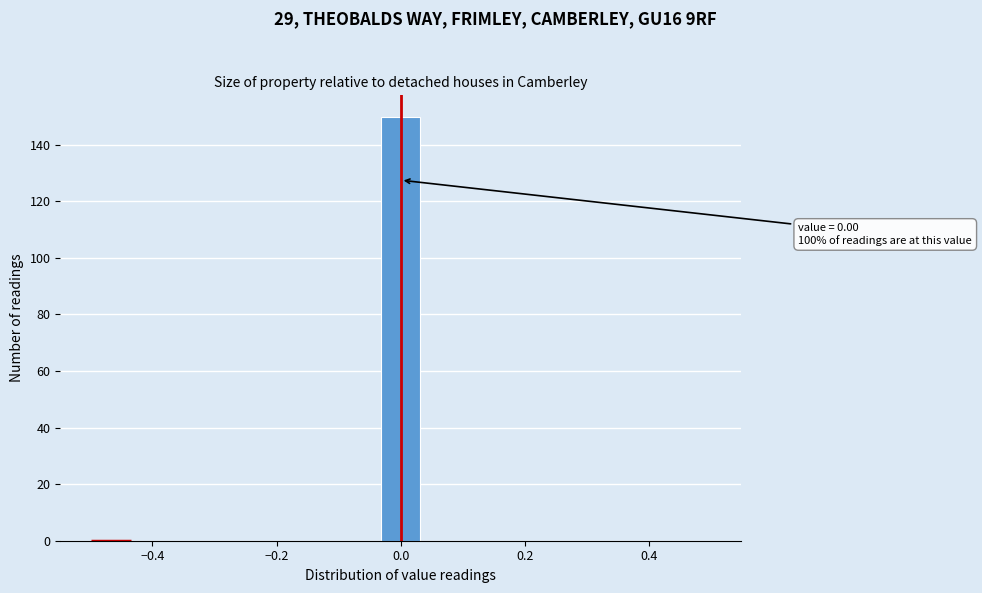

Read against the x-axis, roughly where is the centre of the tallest bar?

0.00